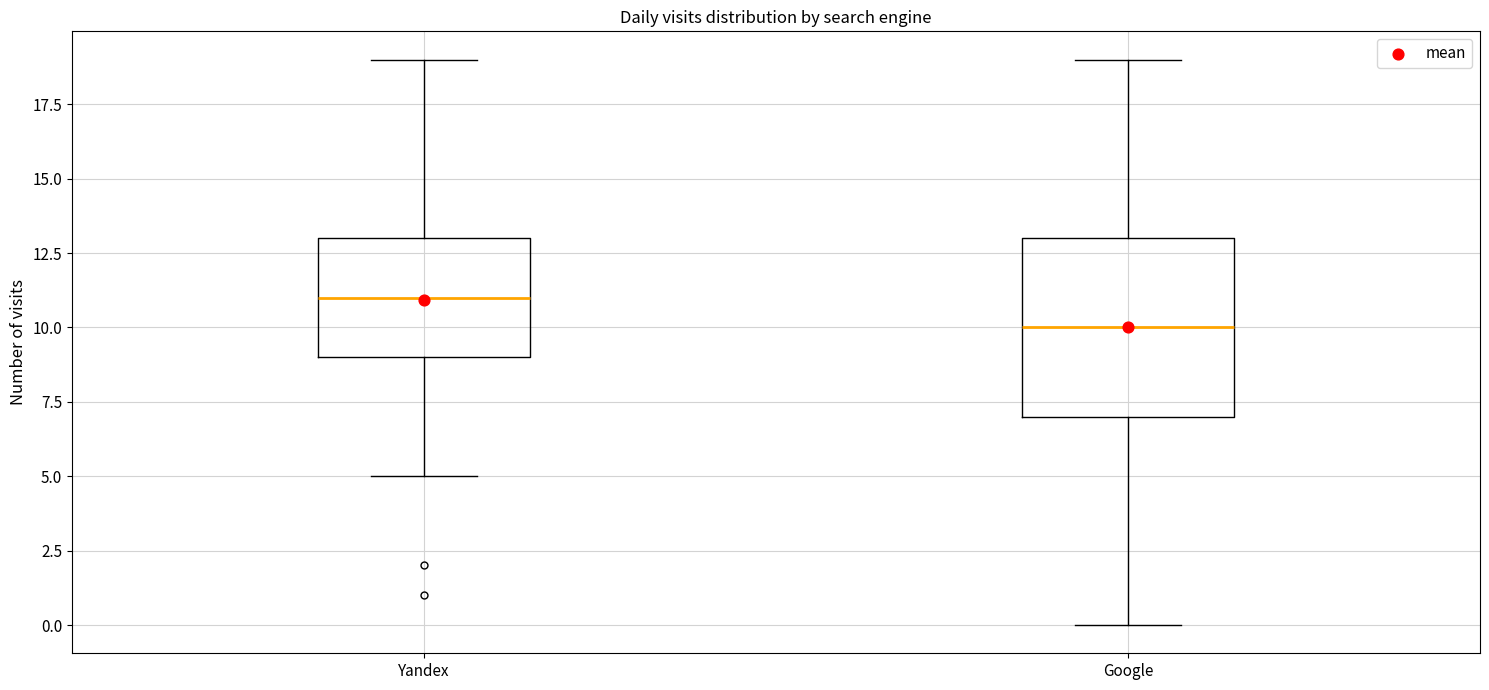

Where does the upper whisker of the box for Yandex end on the y-axis? The values are not printed on the chart, so give them approximately, as read against the axis.

19